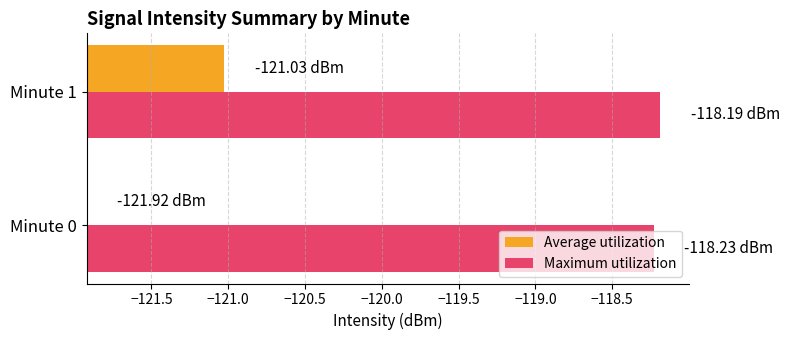

Which series has the largest total across all categories?

Maximum utilization